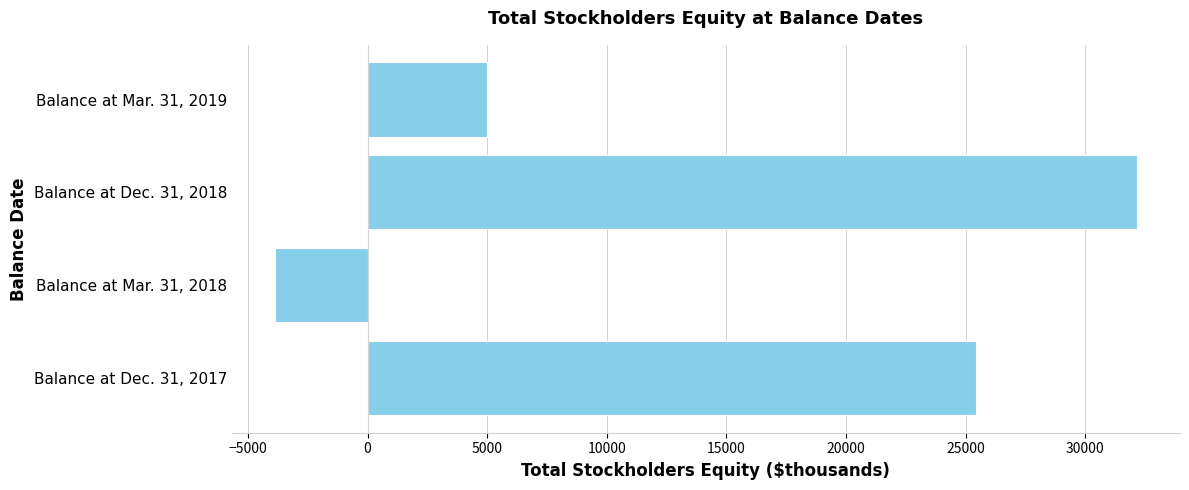

Where is the data nearest to the value 14143?

Balance at Mar. 31, 2019